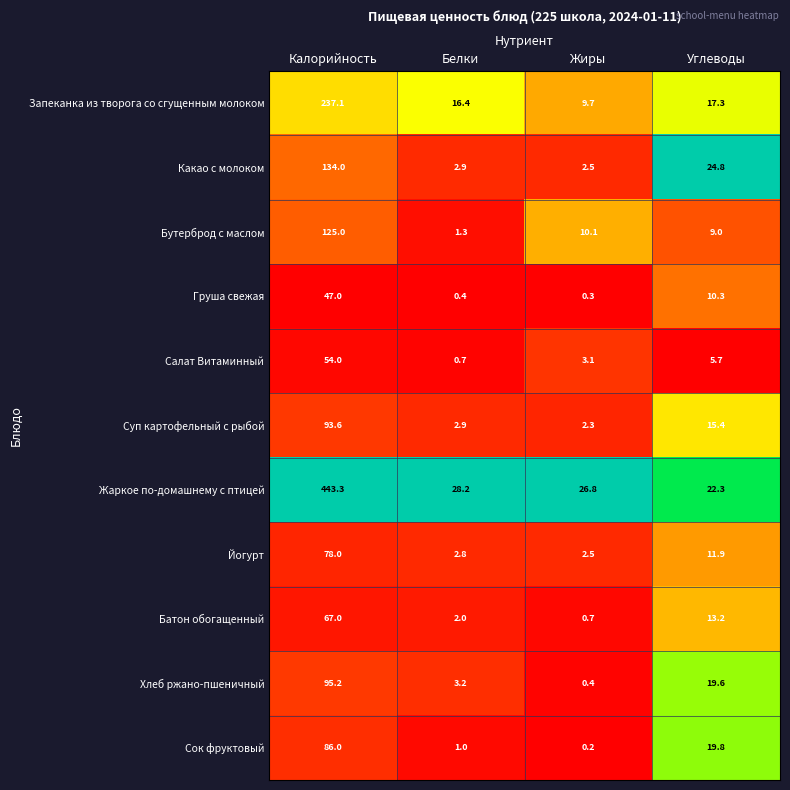

Count the number of data series in this chart.

11